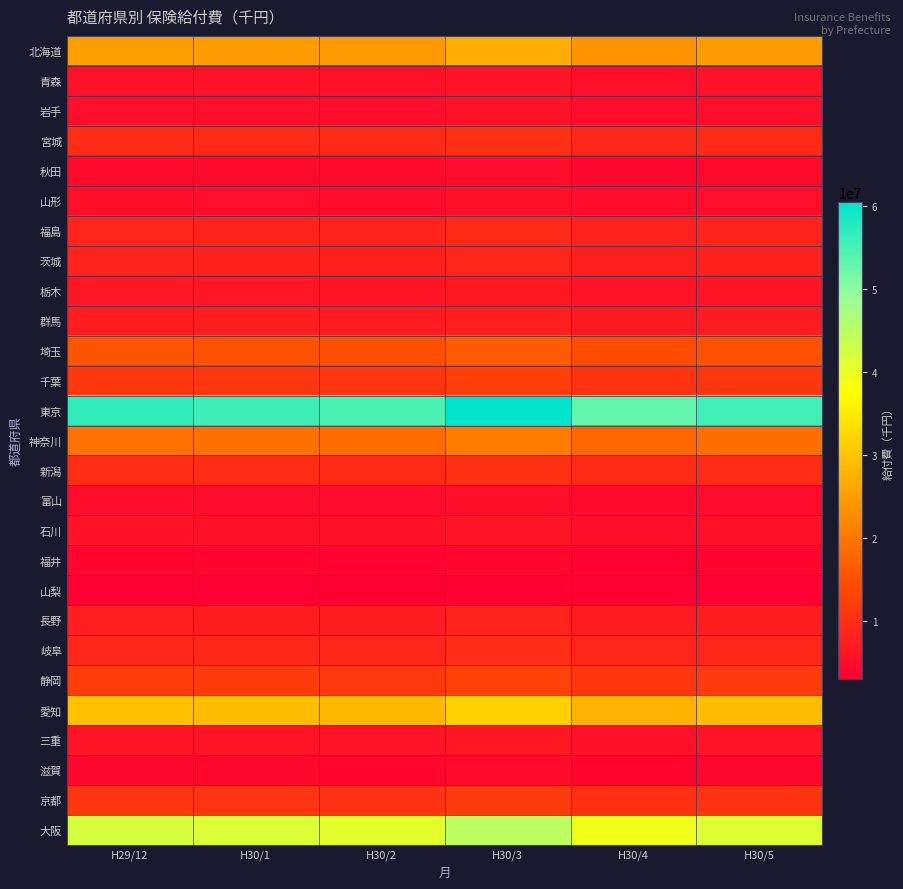

Rank the series at H29/12 from highest to lowest value.

東京, 大阪, 愛知, 北海道, 神奈川, 埼玉, 静岡, 千葉, 京都, 新潟, 宮城, 岐阜, 福島, 茨城, 長野, 群馬, 栃木, 三重, 青森, 石川, 岩手, 山形, 富山, 秋田, 滋賀, 福井, 山梨